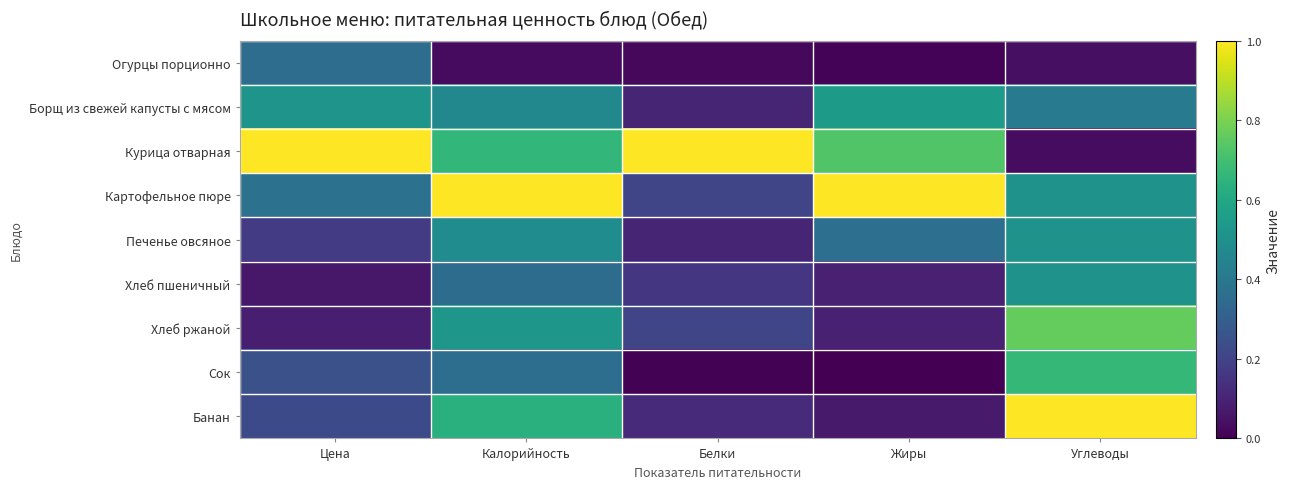

At Углеводы, list the series in order from largest to smallest.

Банан, Хлеб ржаной, Сок, Картофельное пюре, Печенье овсяное, Хлеб пшеничный, Борщ из свежей капусты с мясом, Огурцы порционно, Курица отварная